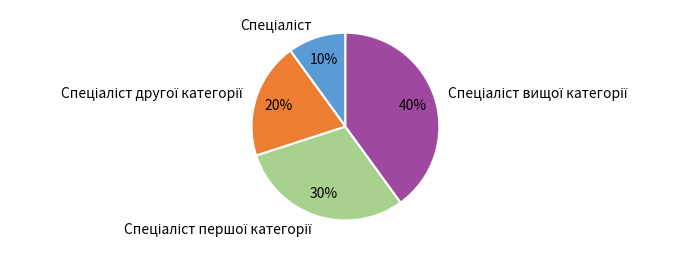

Is there a majority slice in this chart?

No